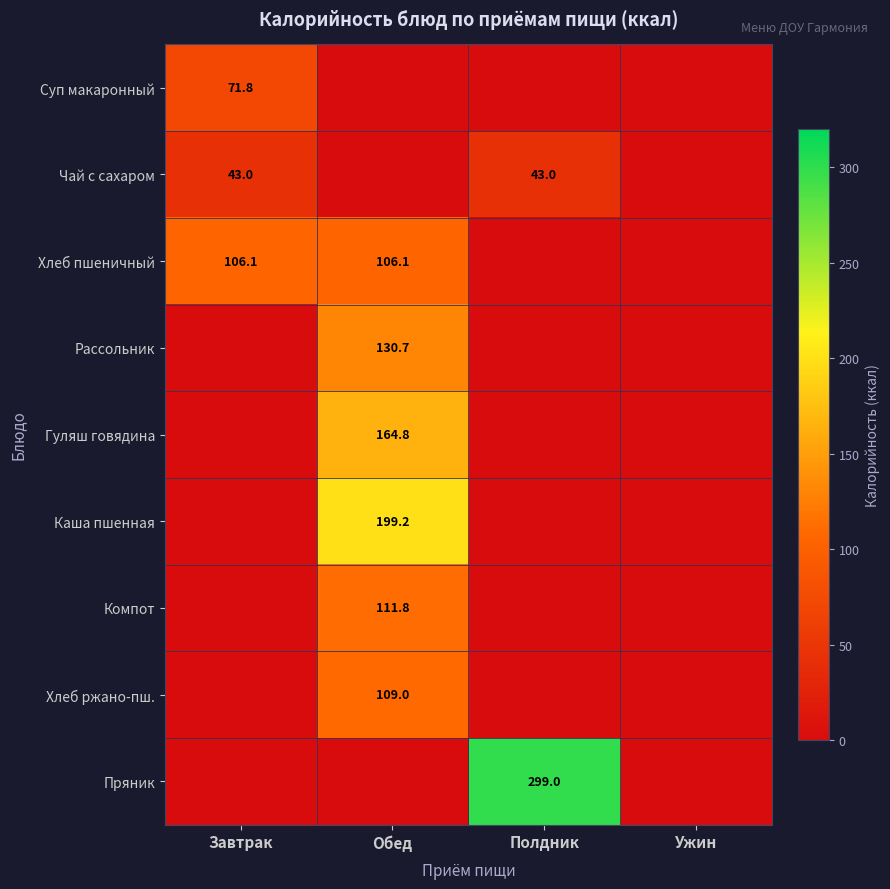

Which has a higher value, Полдник or Ужин?

Полдник